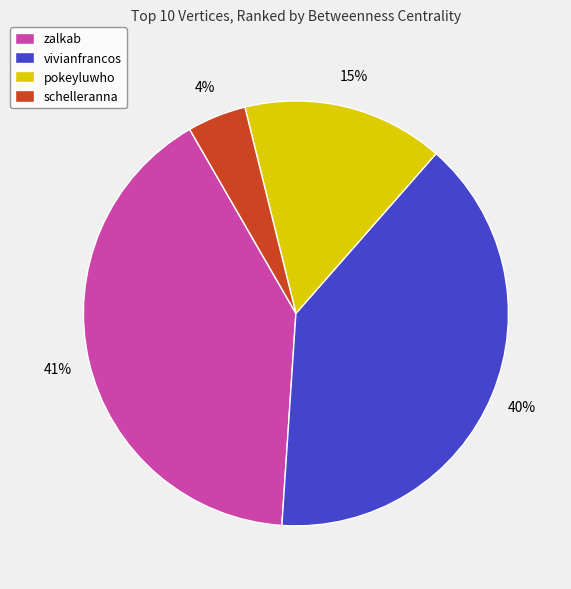

What is the ratio of the value at schelleranna to the value at vivianfrancos?

0.1